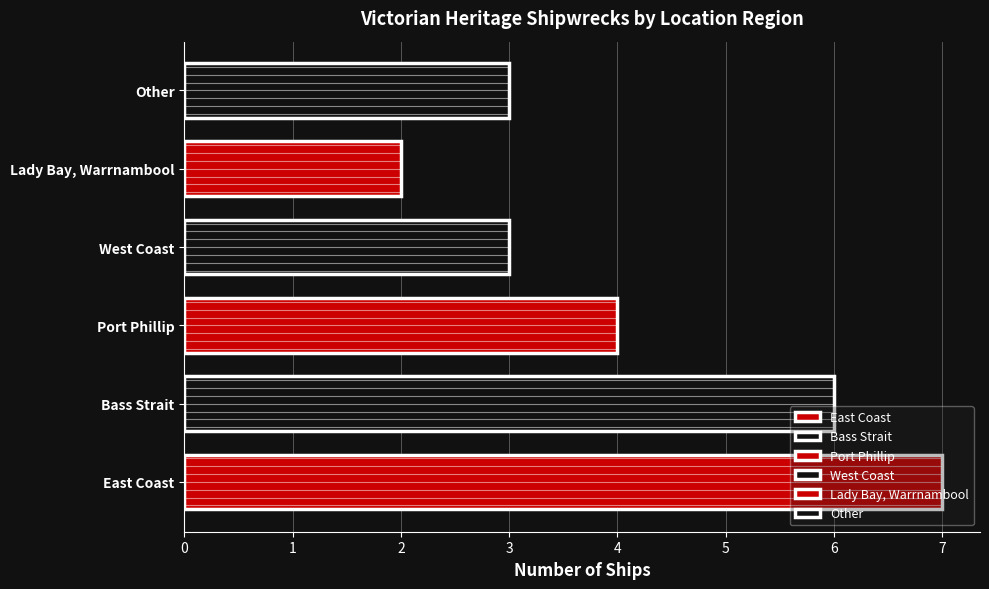

What is the value of the 5th bar from the left?

2